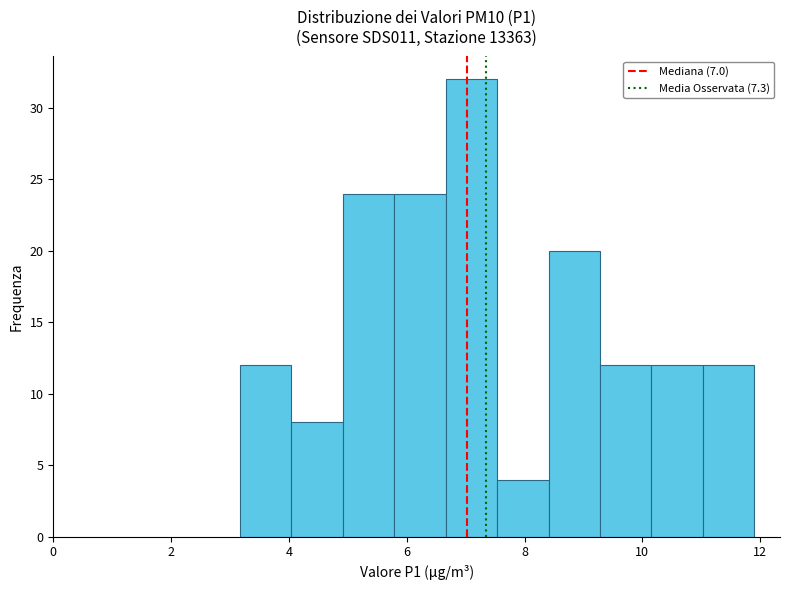

How tall is the bar that spans 5.8 to 6.6 on the x-axis? Neither the bar edges nor the heights are printed on the chart, so give them approximately, as read against the axes.

24